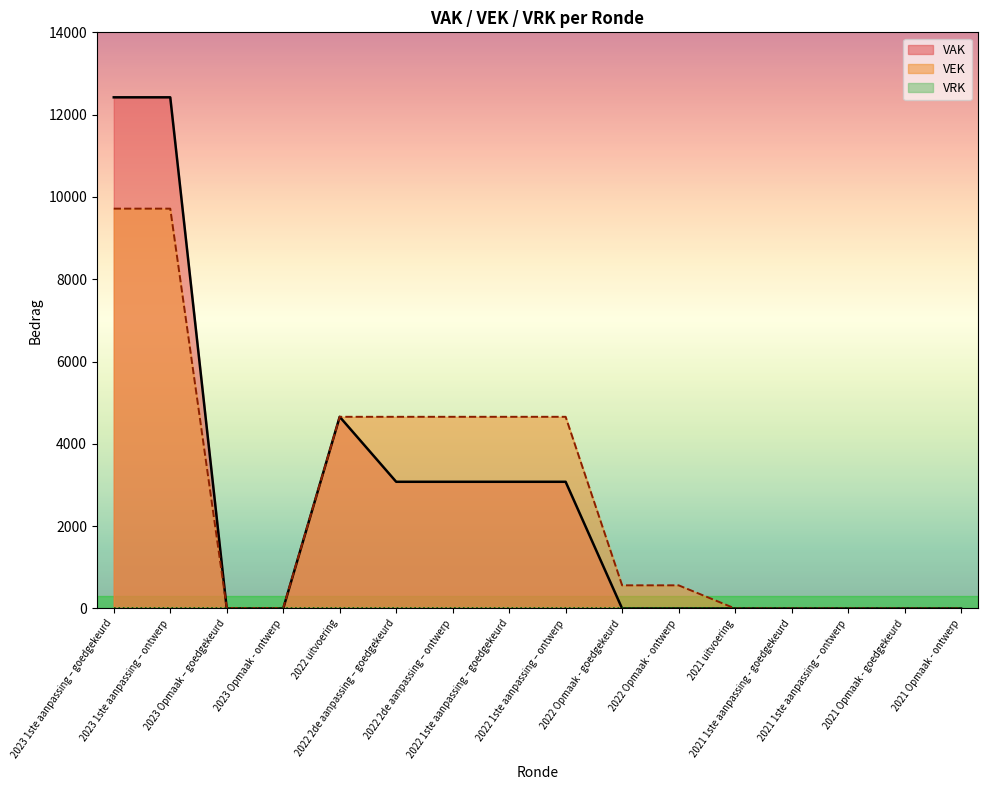

Is it true that VAK equals 1572 at 2022 1ste aanpassing – ontwerp?

False